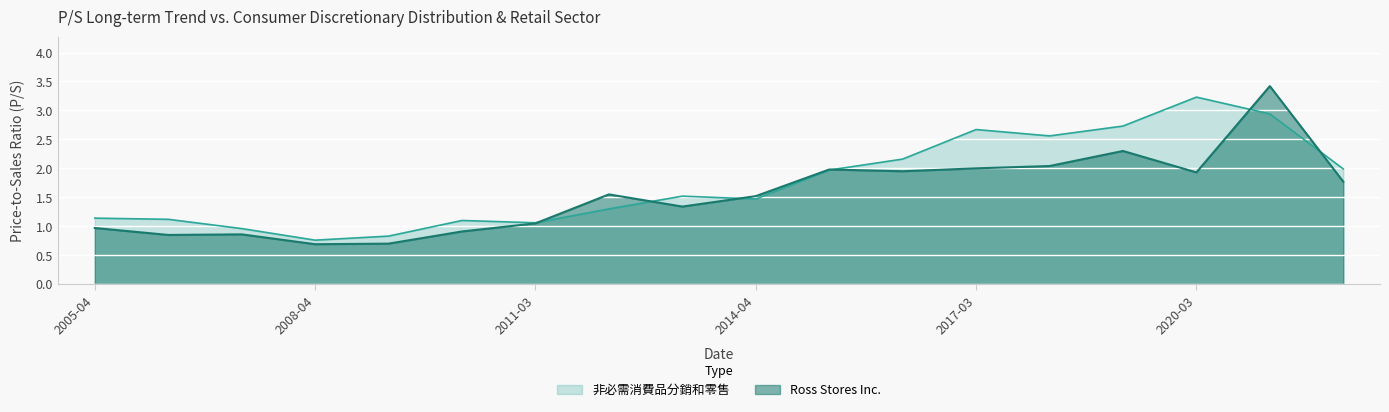

What is the minimum value shown in the chart?

0.7